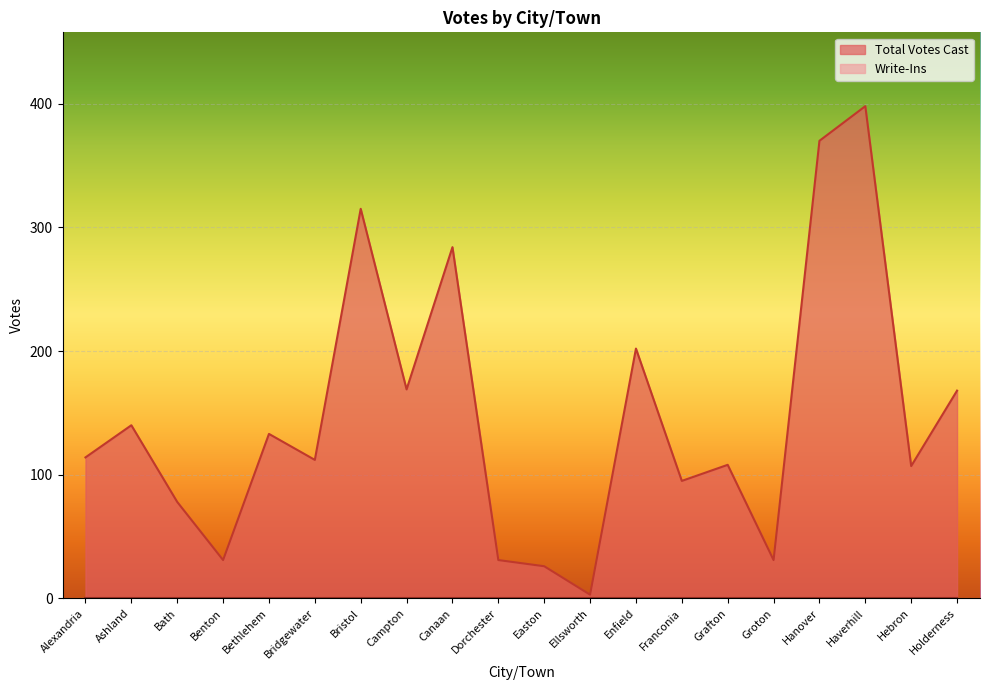

List the labels in order of value, largest first.

Haverhill, Hanover, Bristol, Canaan, Enfield, Campton, Holderness, Ashland, Bethlehem, Alexandria, Bridgewater, Grafton, Hebron, Franconia, Bath, Benton, Dorchester, Groton, Easton, Ellsworth